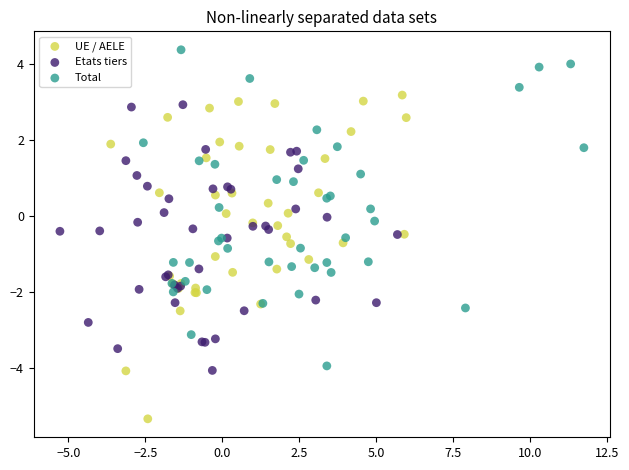

What are all the series names shown in the legend?

UE / AELE, Etats tiers, Total